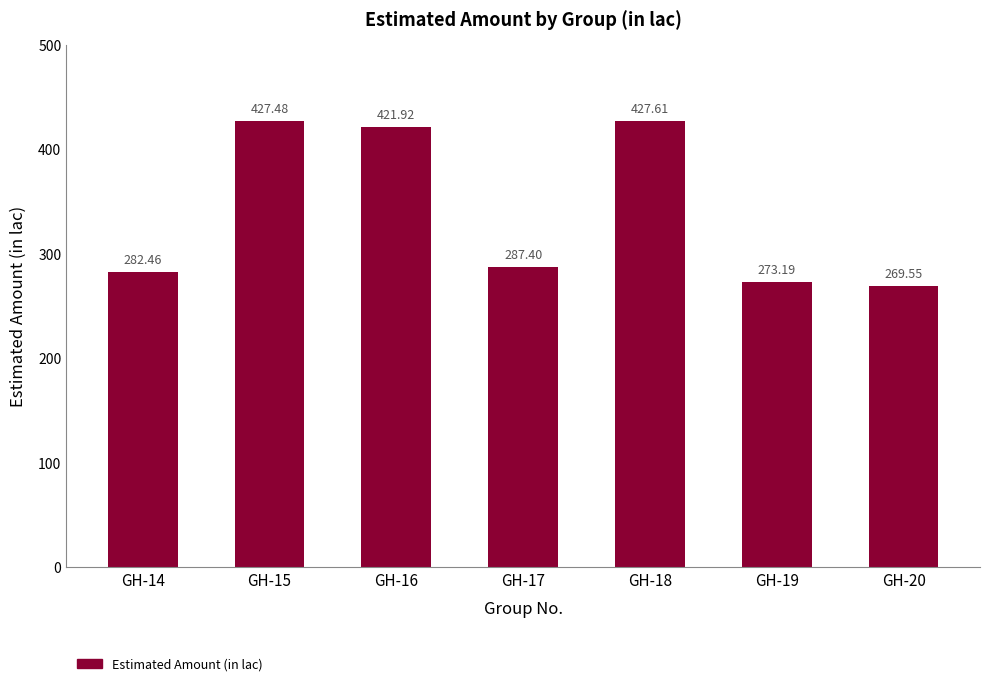

What is the difference between the values at GH-20 and GH-16?

152.4